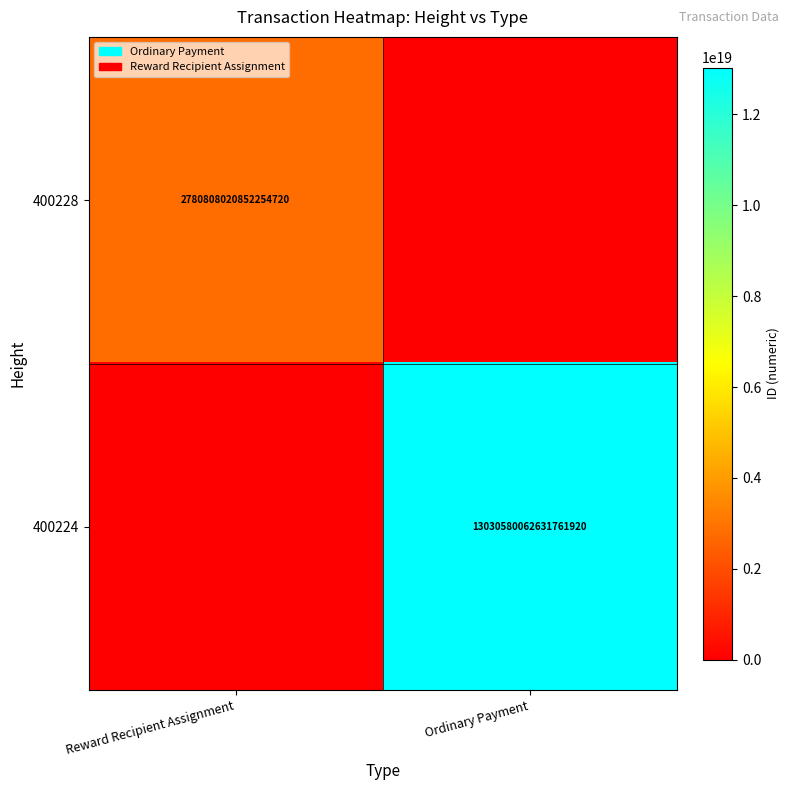

What is the difference between the highest and lowest values at Ordinary Payment?

13030580062631761920